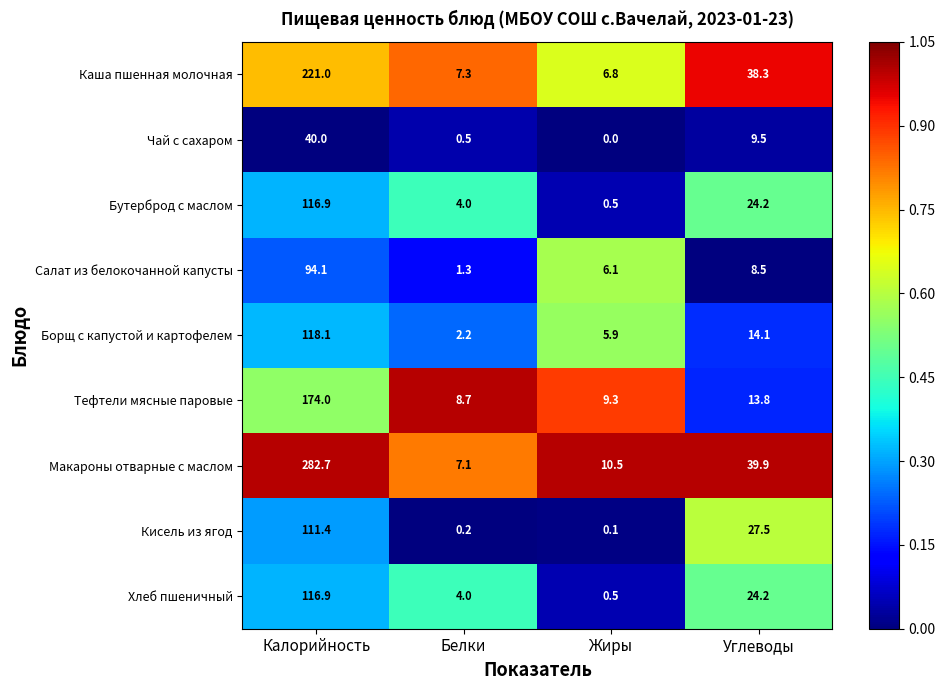

At which category is the sum across all series the highest?

Калорийность